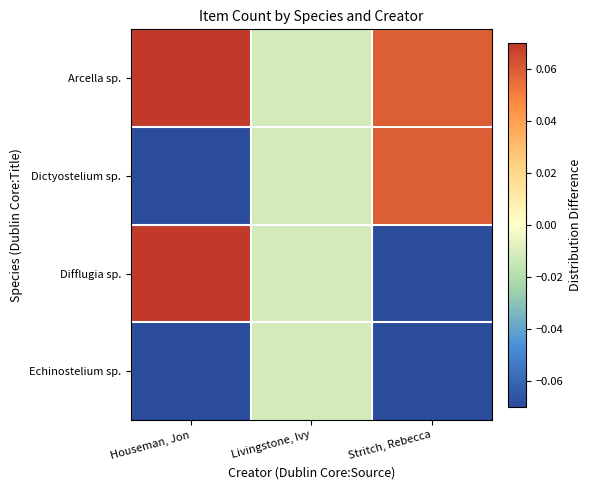

Rank the series by their maximum value, from lowest to highest.

Echinostelium sp., Dictyostelium sp., Arcella sp., Difflugia sp.